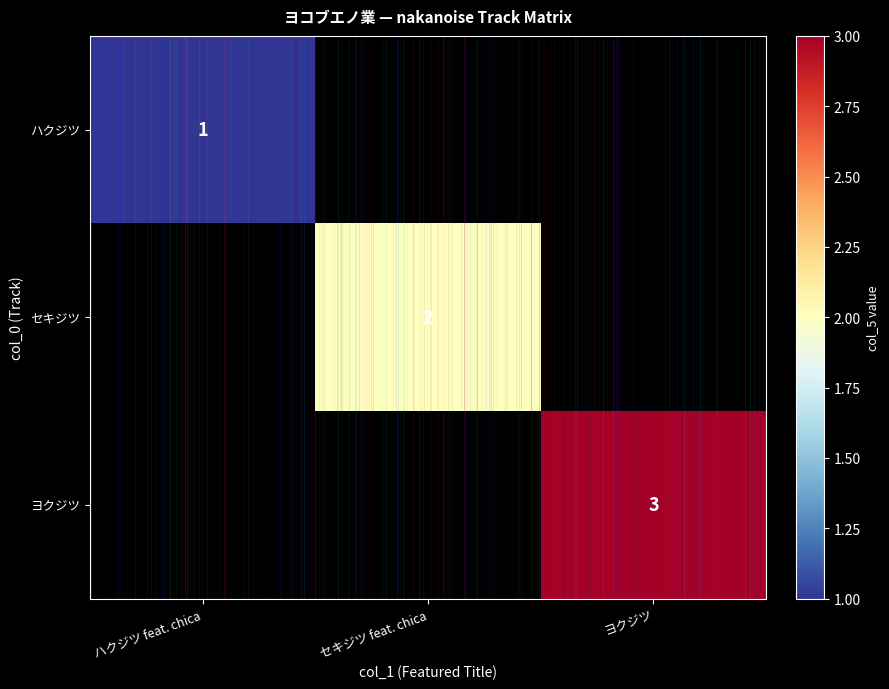

What is the smallest value displayed?

1.0